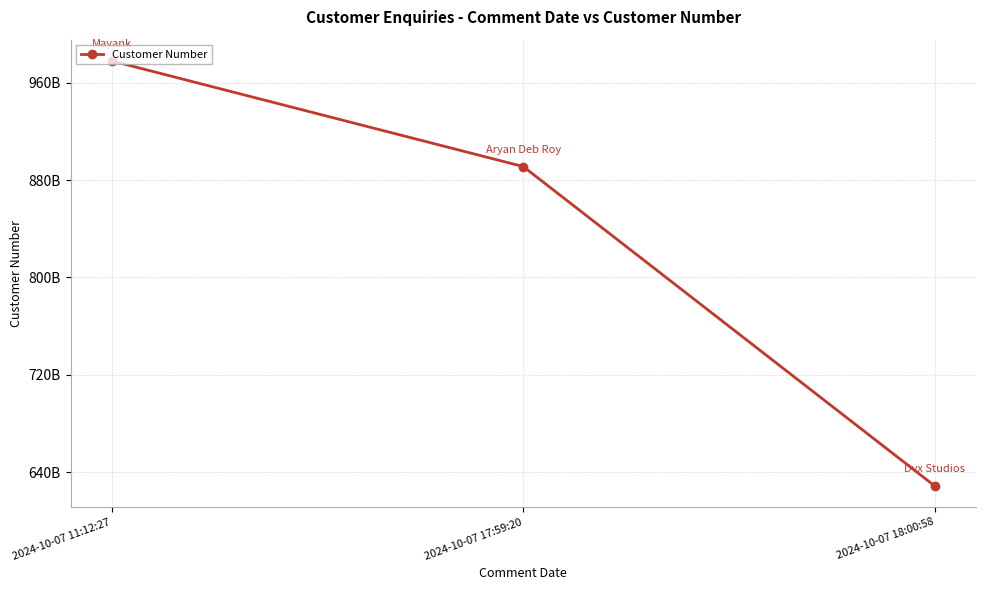

List the labels in order of value, smallest first.

2024-10-07 18:00:58, 2024-10-07 17:59:20, 2024-10-07 11:12:27